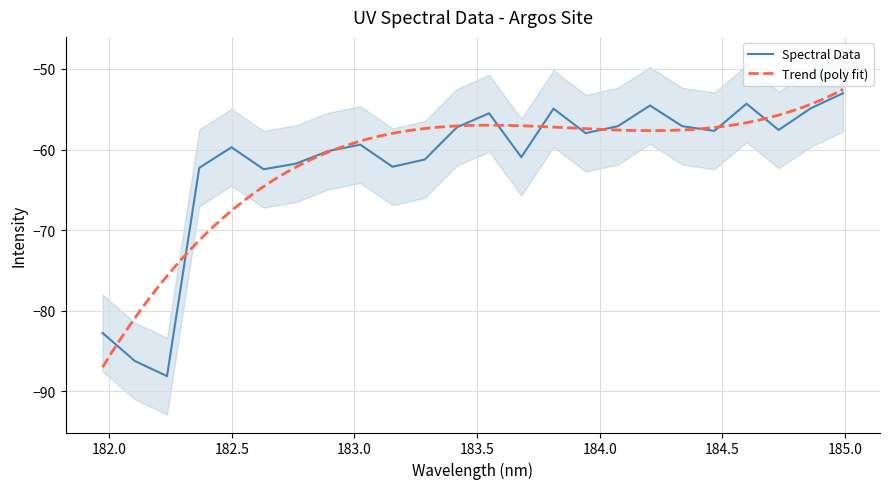

What is the highest value of the Spectral Data series?

-53.0